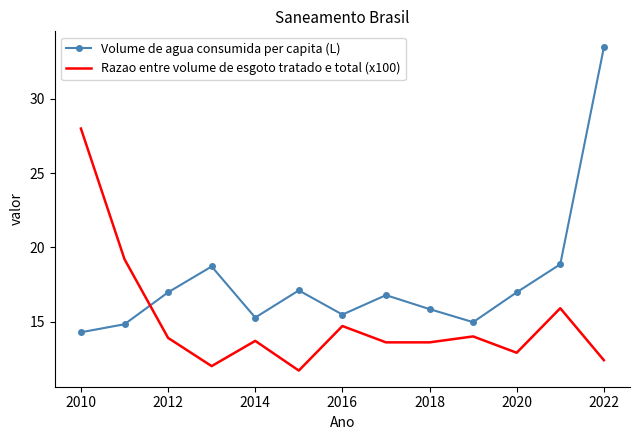

What is the greatest value displayed?

33.5